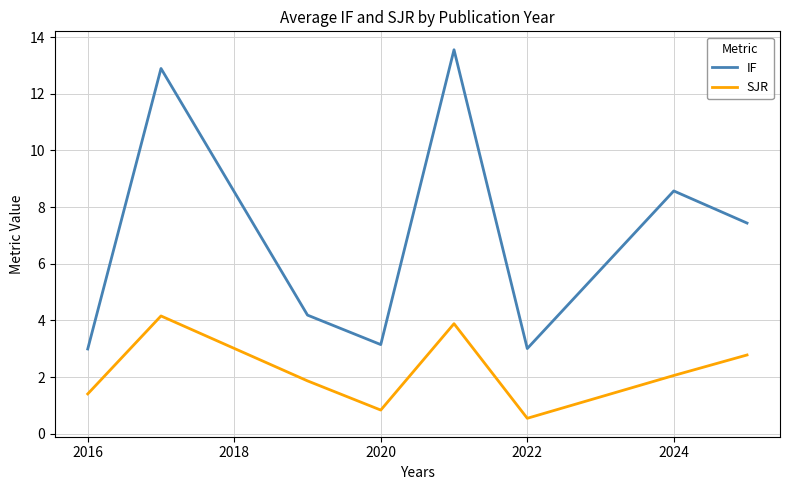

List the series in order of their peak value, highest first.

IF, SJR